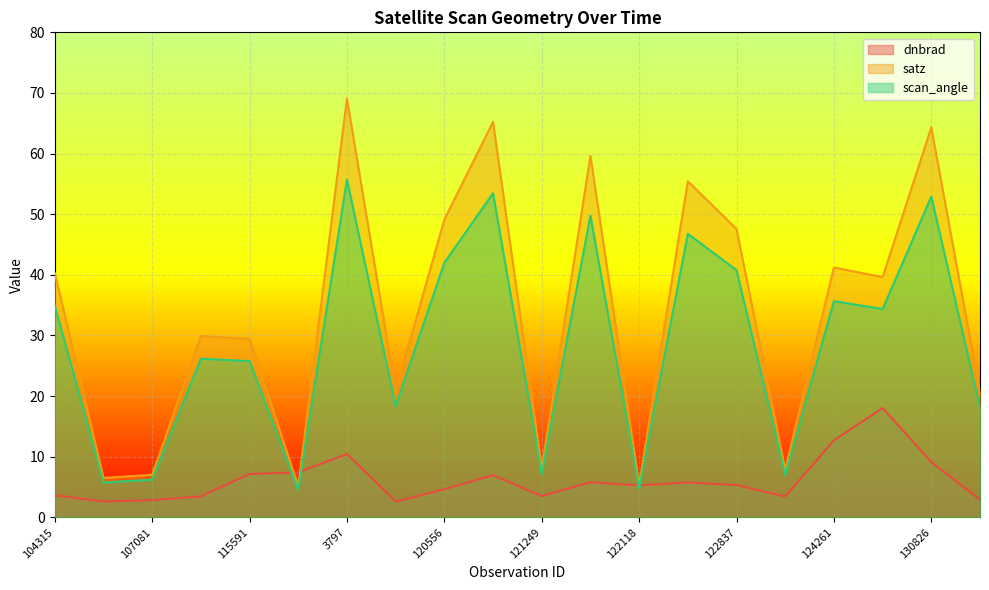

What is the total value across all series at 120388?

41.7